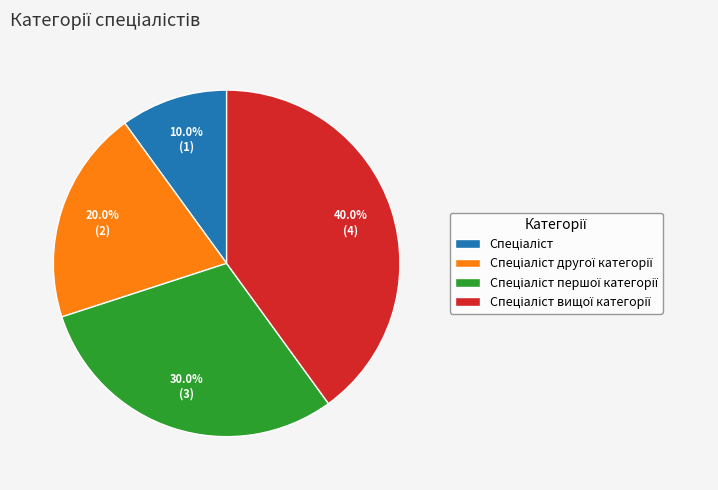

Is there a majority slice in this chart?

No